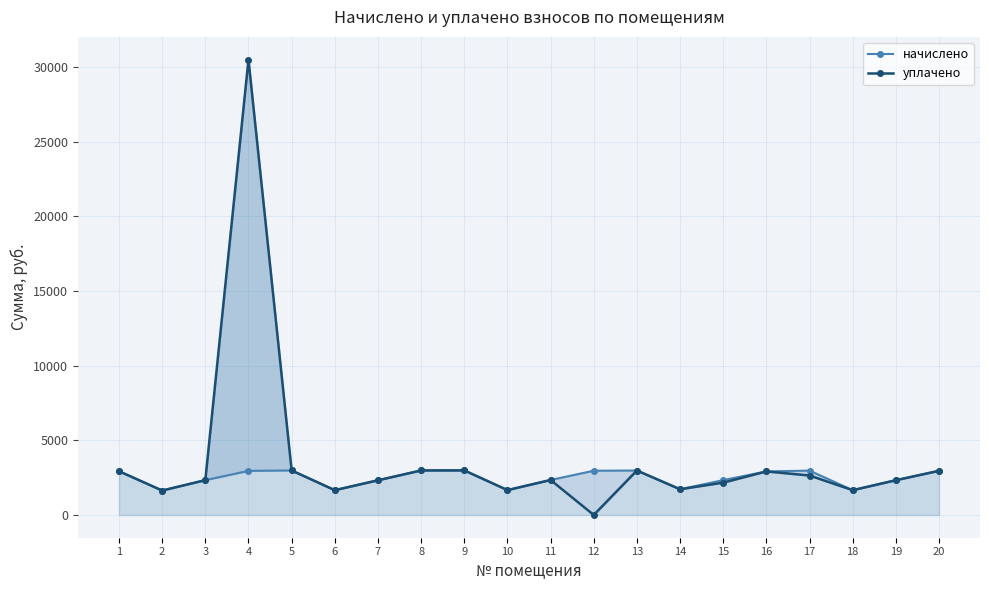

At which category does уплачено reach its first local peak?

4